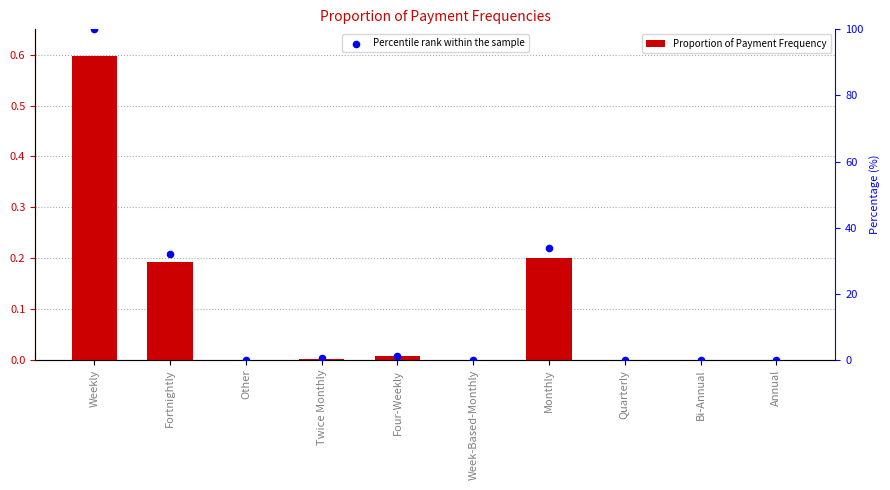

What are all the series names shown in the legend?

Proportion of Payment Frequency, Percentile rank within the sample